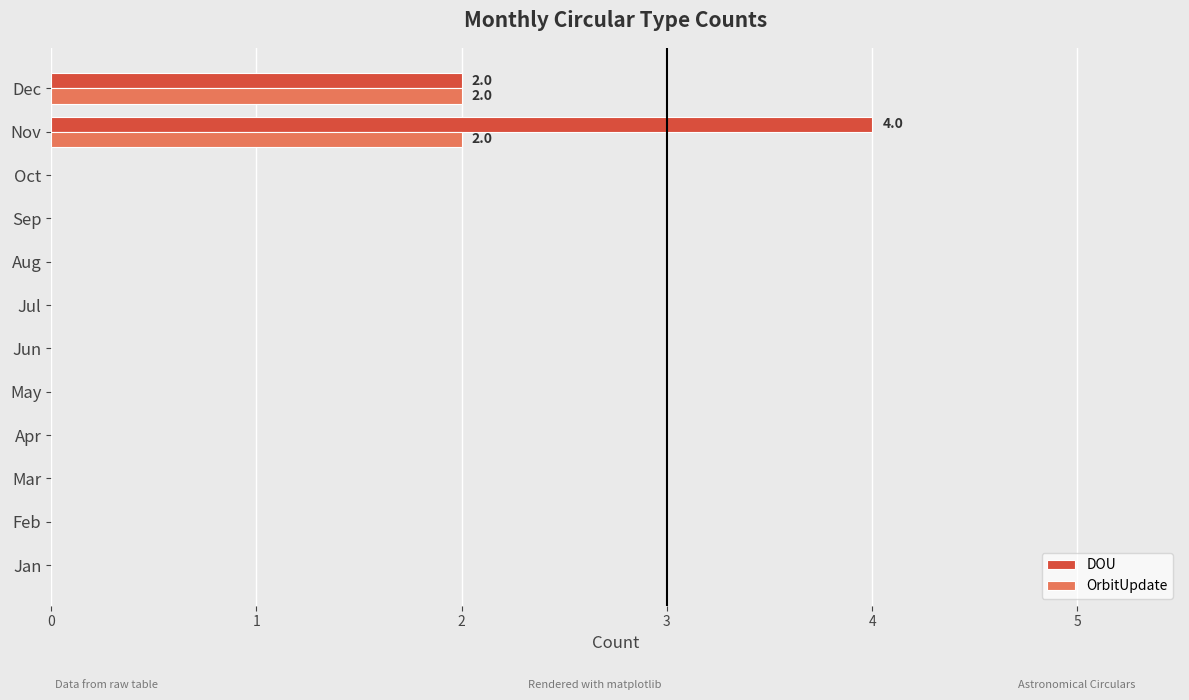

The value of DOU at Apr is 2. True or false?

False